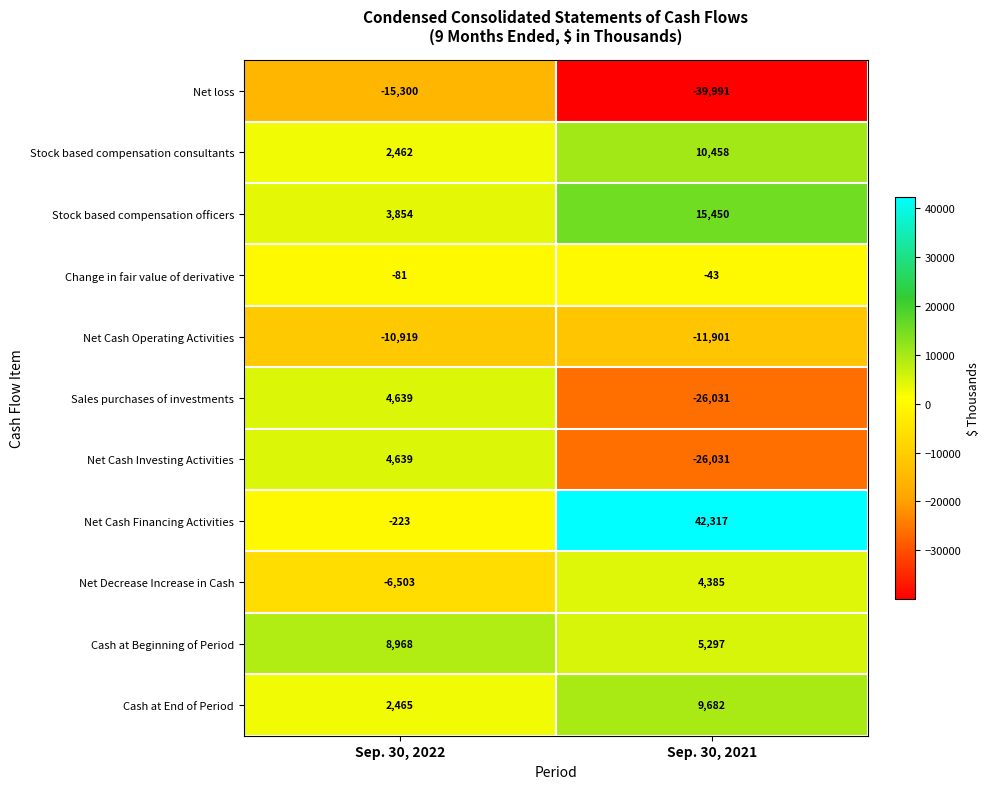

At which category does the chart reach its peak across all series?

Sep. 30, 2021